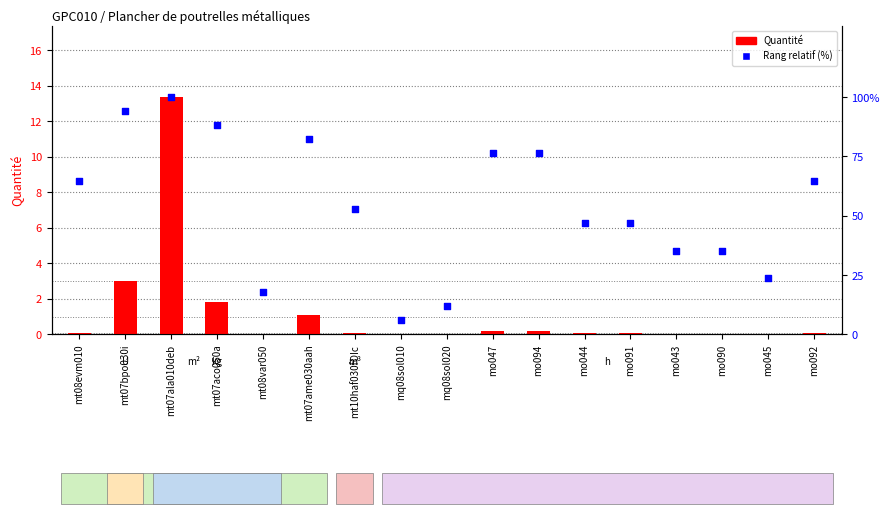

Is the value of Rang relatif (%) at mt07ame030aah greater than the value of Quantité at mo092?

Yes